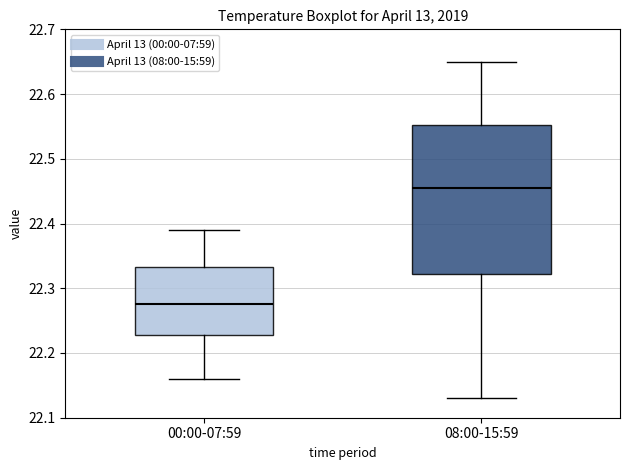

Reading left to right, read every box against the y-axis: the position of its median line, the range the box covers, and the ends of its whiskers. The values are not printed on the chart, so give them approximately, as read against the axis.

00:00-07:59: median 22.28, box 22.23 to 22.33, whiskers 22.16 to 22.39
08:00-15:59: median 22.46, box 22.32 to 22.55, whiskers 22.13 to 22.65